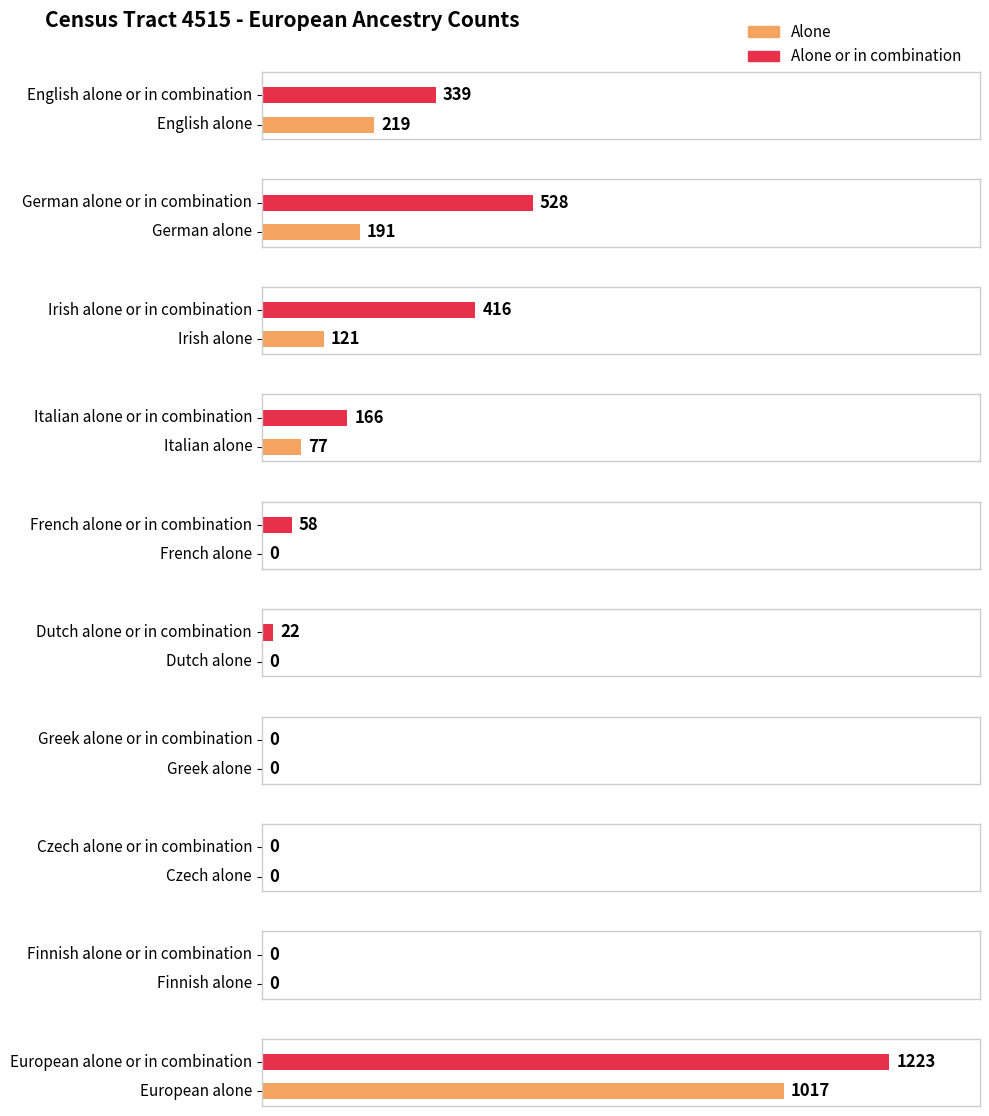

Which has a higher value, Italian or German?

German